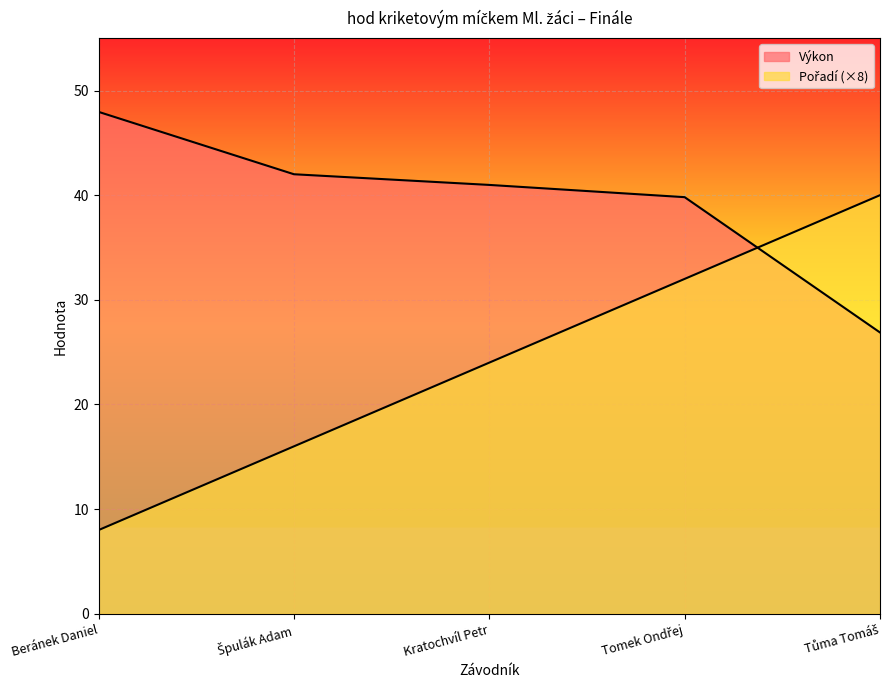

Which series has the widest spread of values?

Pořadí